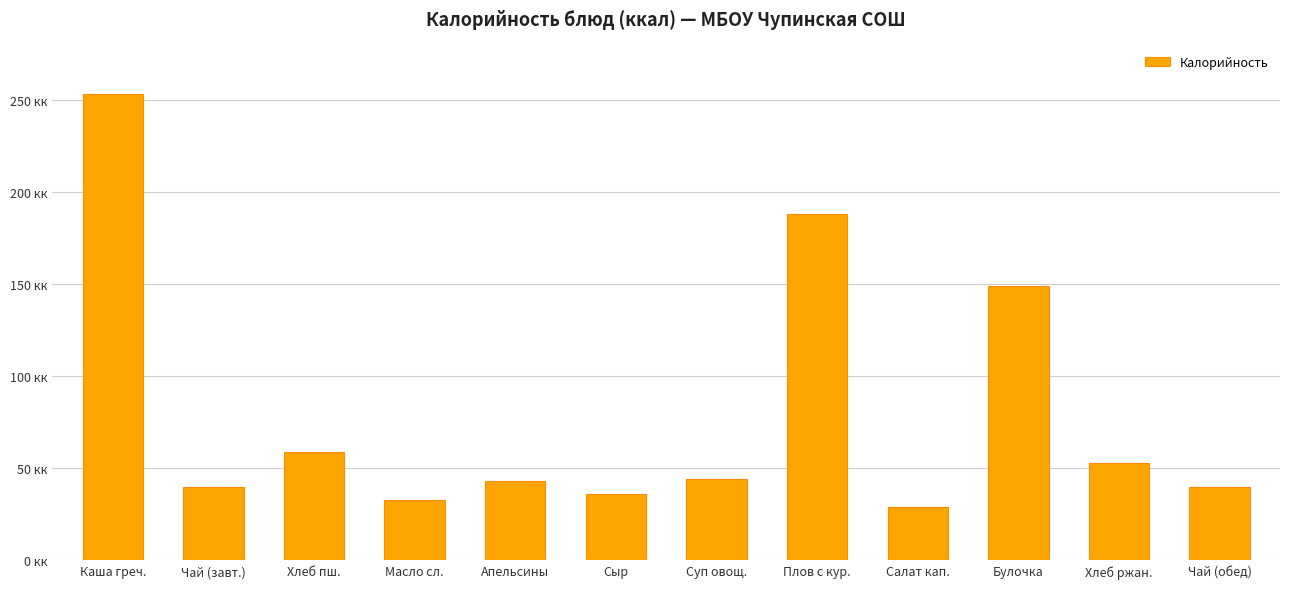

Are the bars horizontal?

No